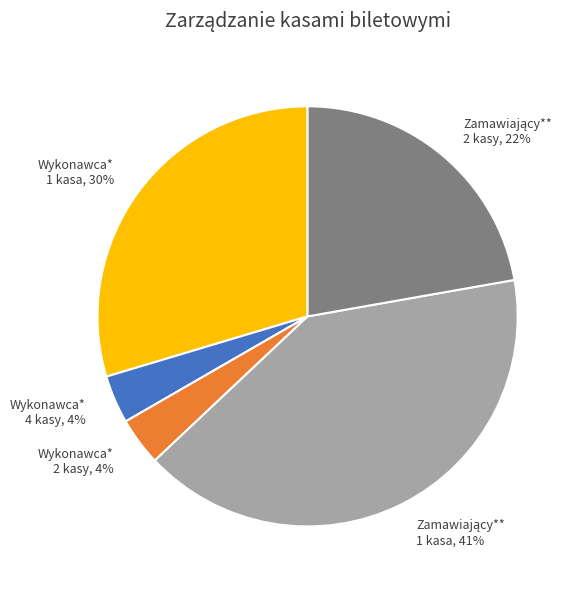

The Wykonawca* 1 kasa, 30% slice represents 35% of the pie. True or false?

False